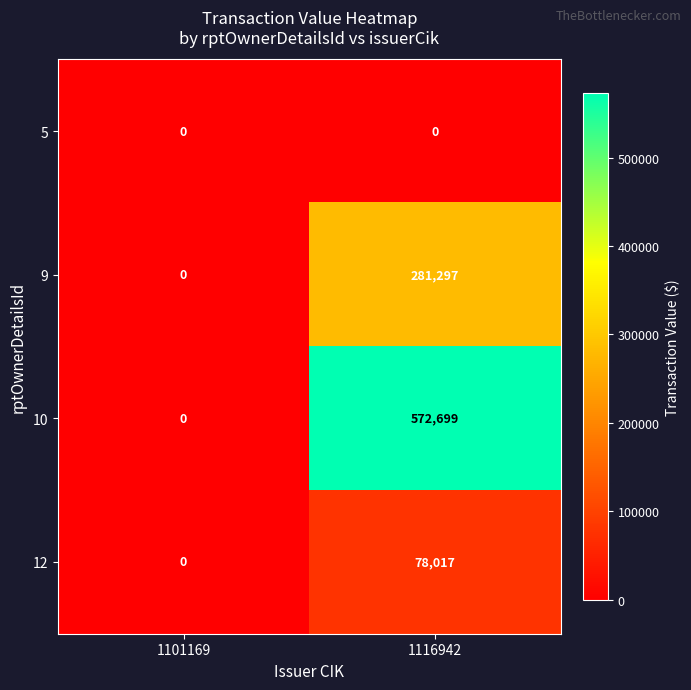

Which series has the largest range (max minus min)?

10